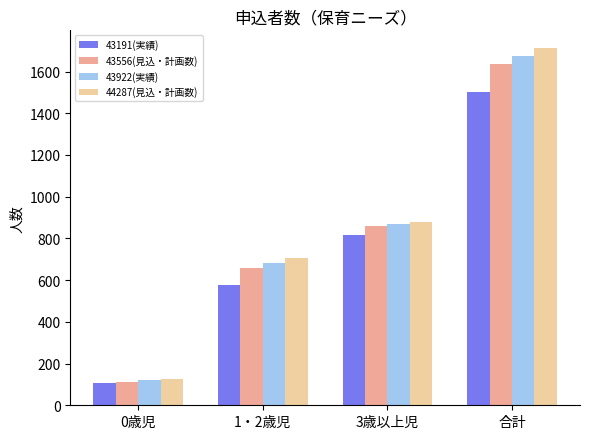

What position from the left is 3歳以上児?

3